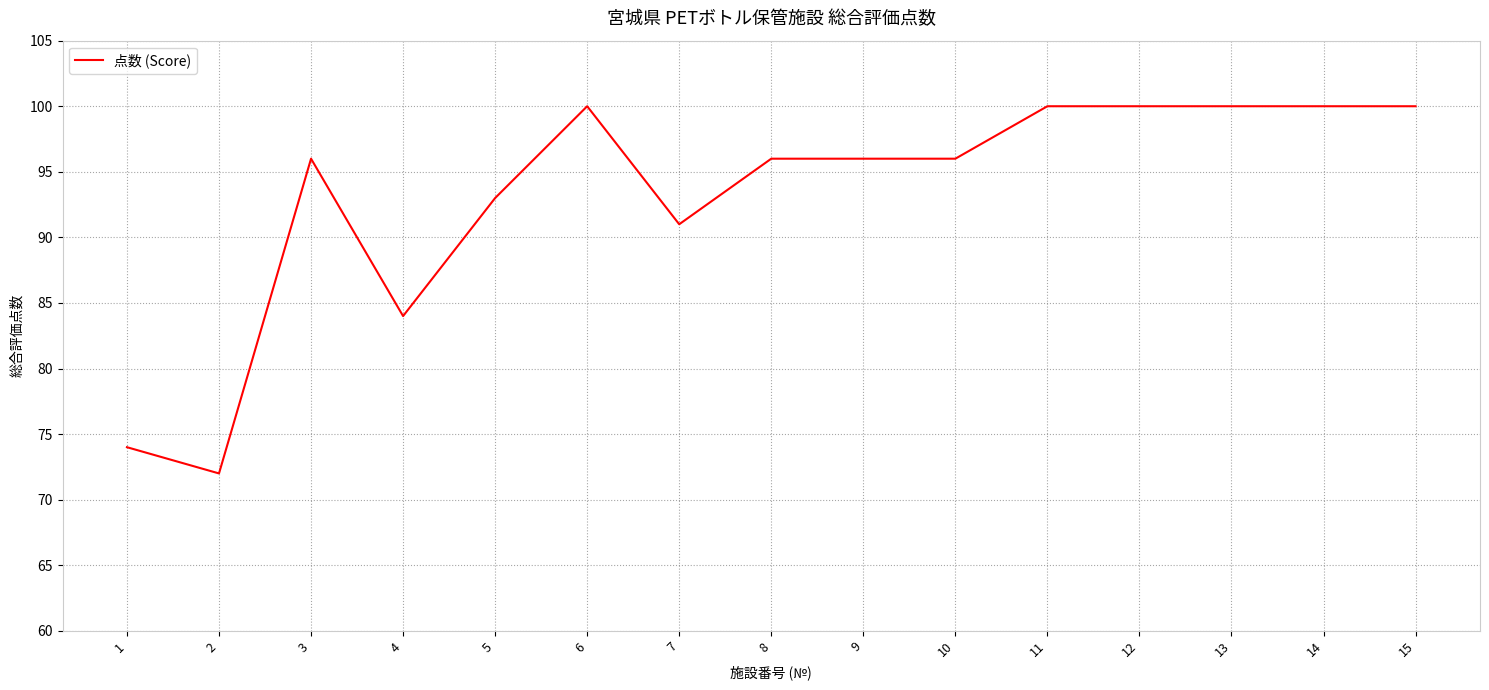

What is the change in value from 3 to 11?

+4